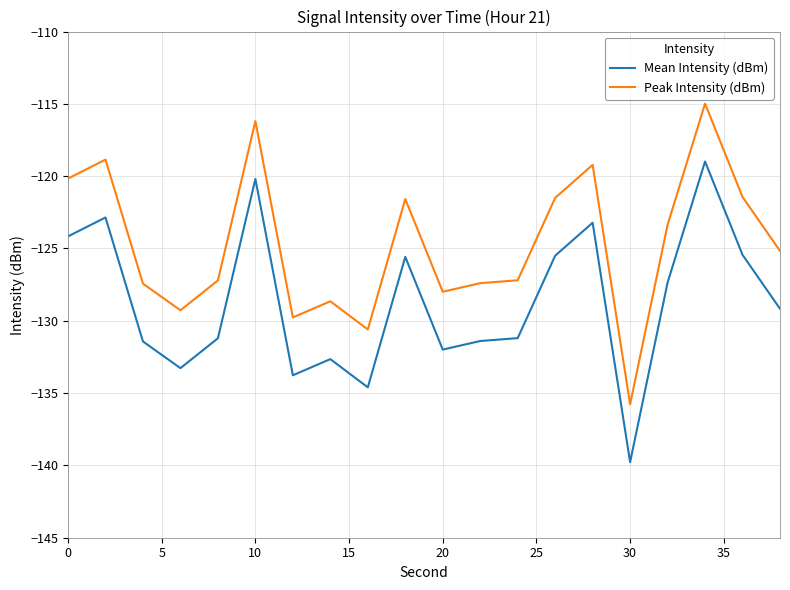

What is the sum of all Peak Intensity (dBm) values?

-2493.8